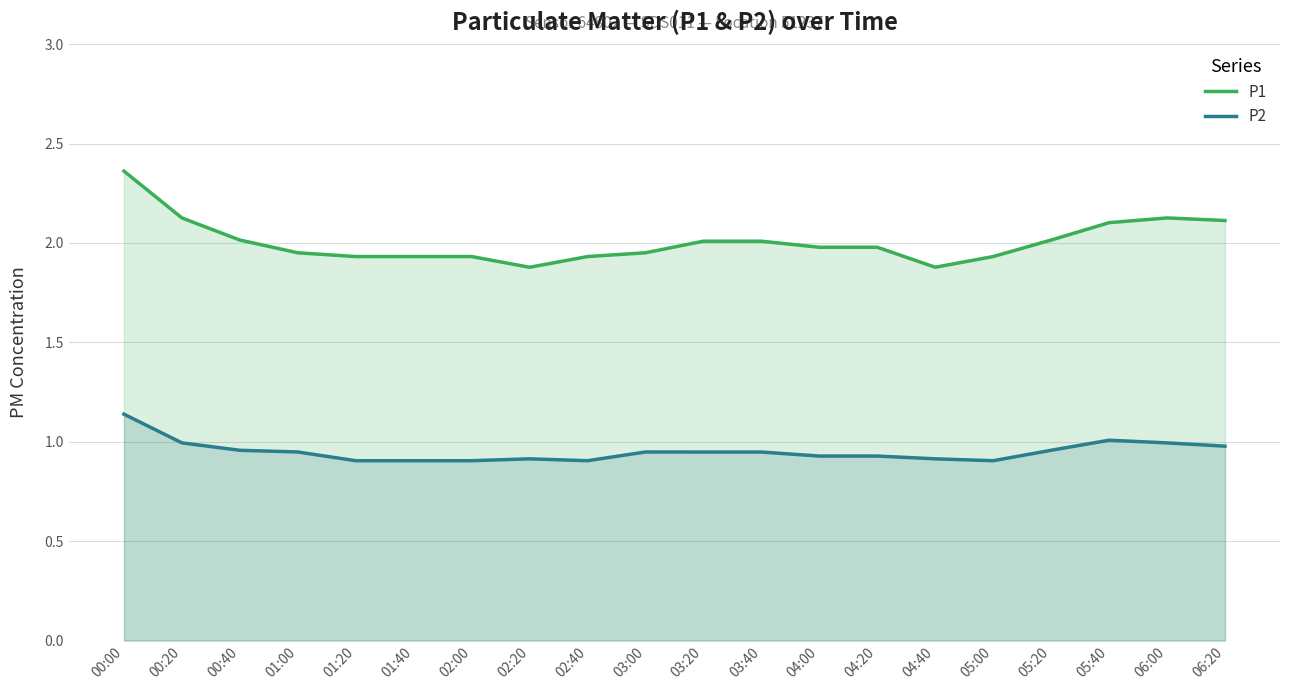

Reading left to right, list all the values displayed in this chart.

P1: 2.4	2.1	2.0	2.0	1.9	1.9	1.9	1.9	1.9	2.0	2.0	2.0	2.0	2.0	1.9	1.9	2.0	2.1	2.1	2.1
P2: 1.1	1.0	1.0	0.9	0.9	0.9	0.9	0.9	0.9	0.9	0.9	0.9	0.9	0.9	0.9	0.9	1.0	1.0	1.0	1.0